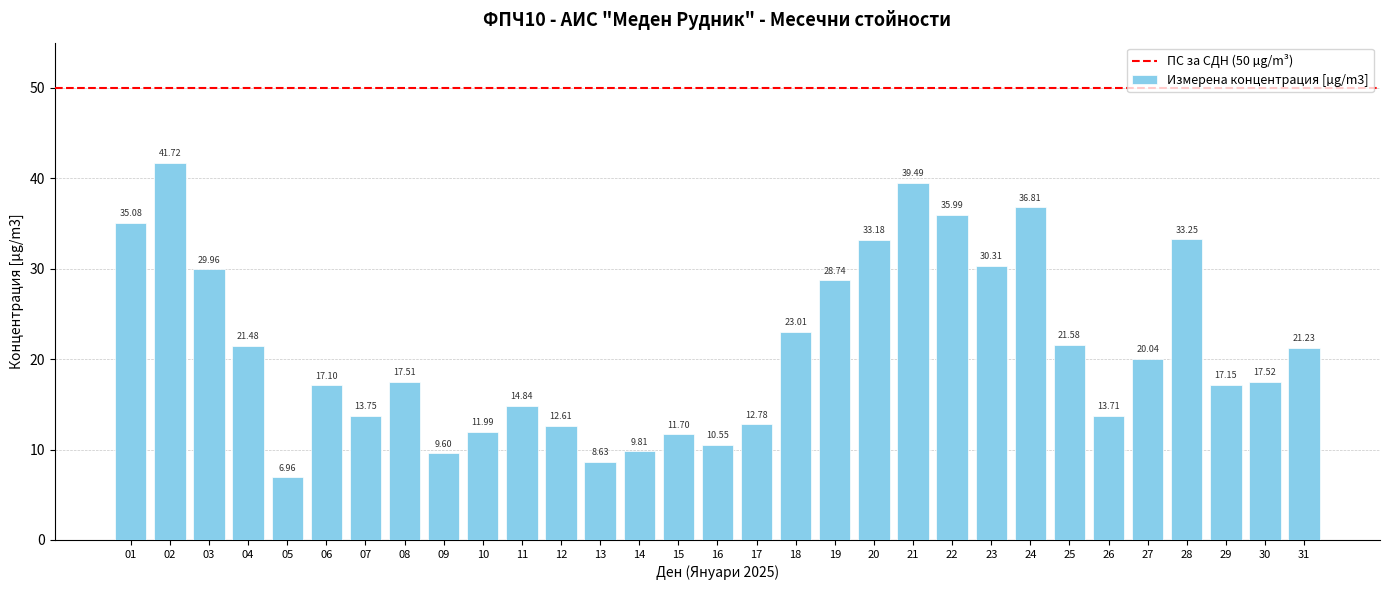

Rank the categories by value from highest to lowest.

02, 21, 24, 22, 01, 28, 20, 23, 03, 19, 18, 25, 04, 31, 27, 30, 08, 29, 06, 11, 07, 26, 17, 12, 10, 15, 16, 14, 09, 13, 05